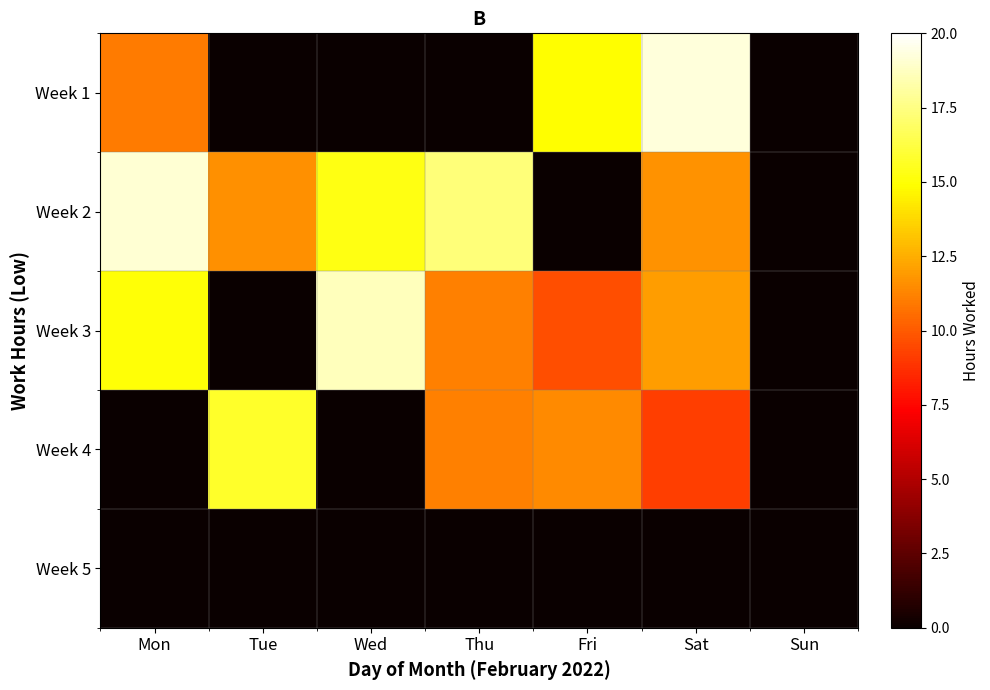

At which category does the chart reach its minimum across all series?

Tue